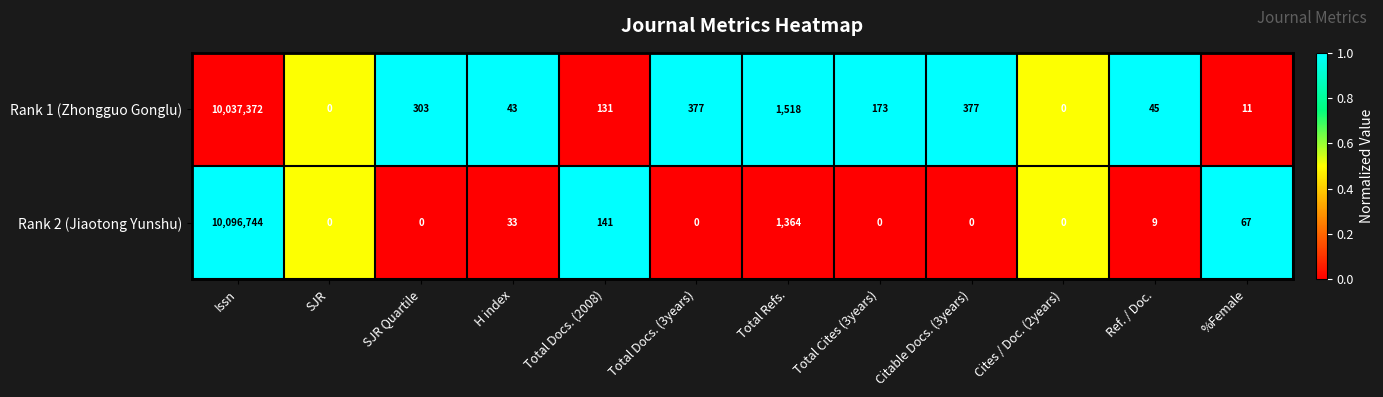

Which series has the largest total across all categories?

Rank 2 (Jiaotong Yunshu)